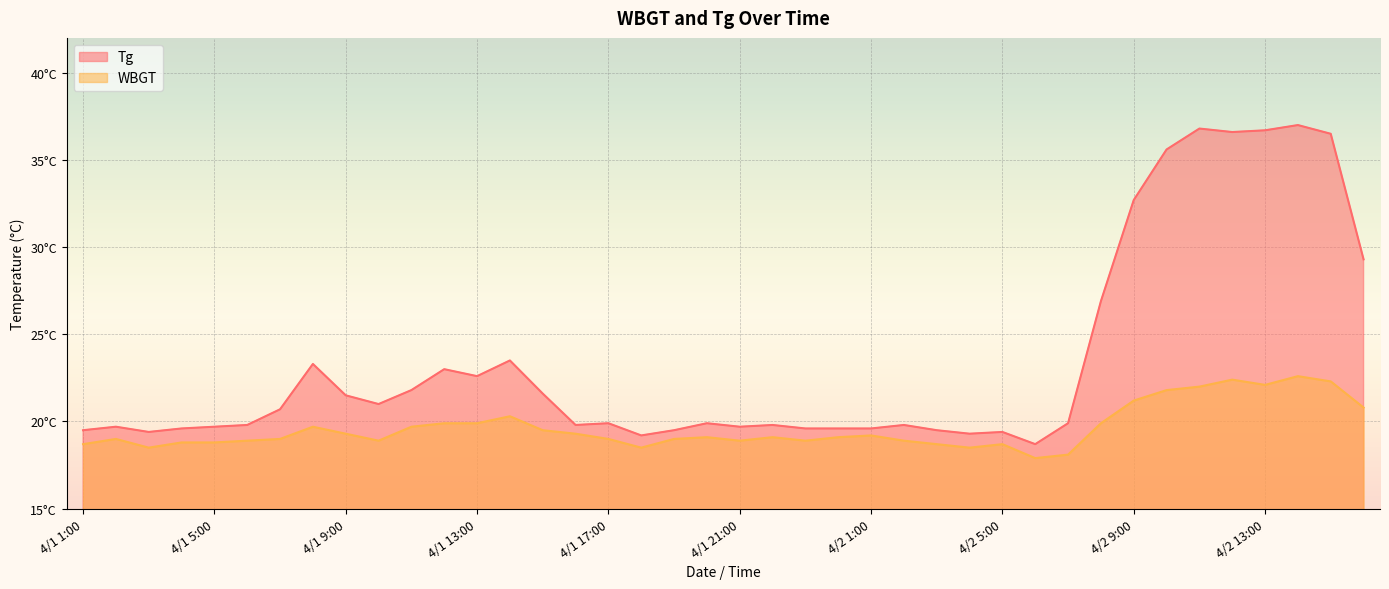

At which category is the sum across all series the highest?

4/2 14:00